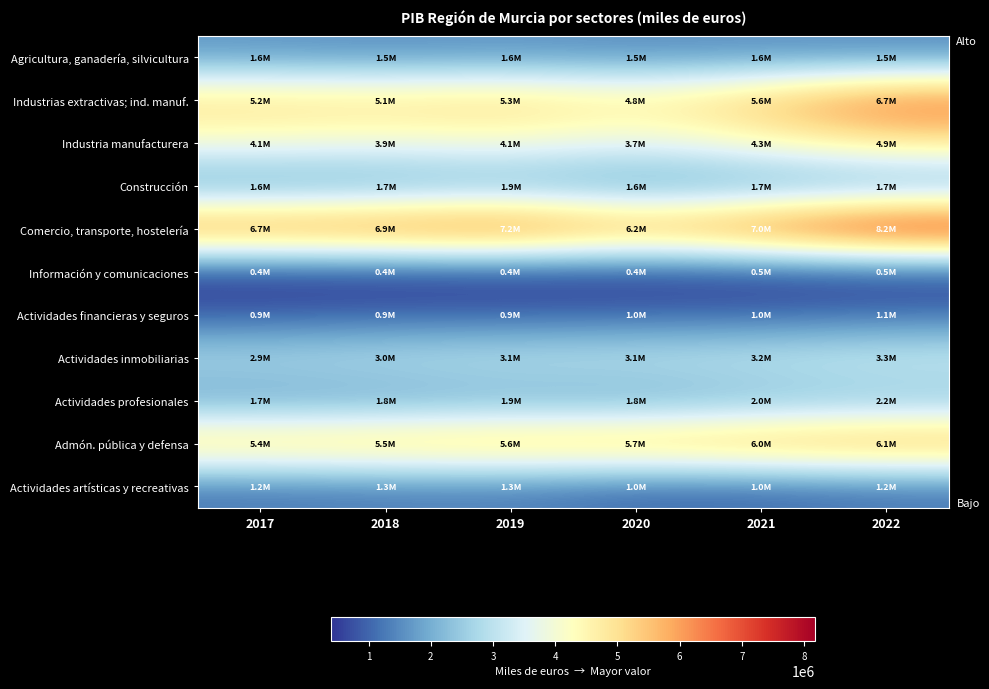

What is the total value across all series at 2017?

31749627